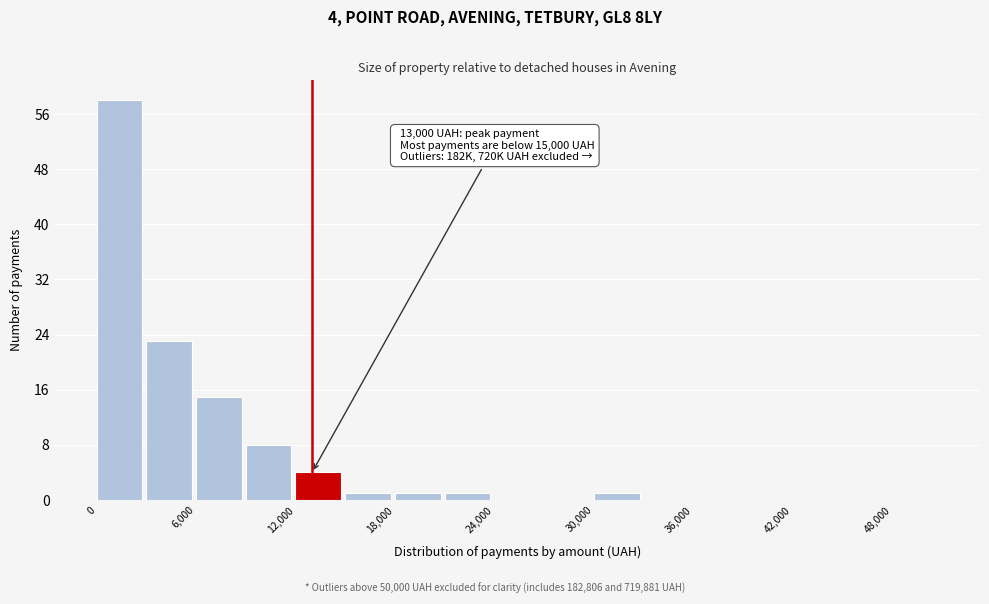

Around what value on the x-axis is the tallest bar? Give the approximate position of its centre, as read against the axis.

1000